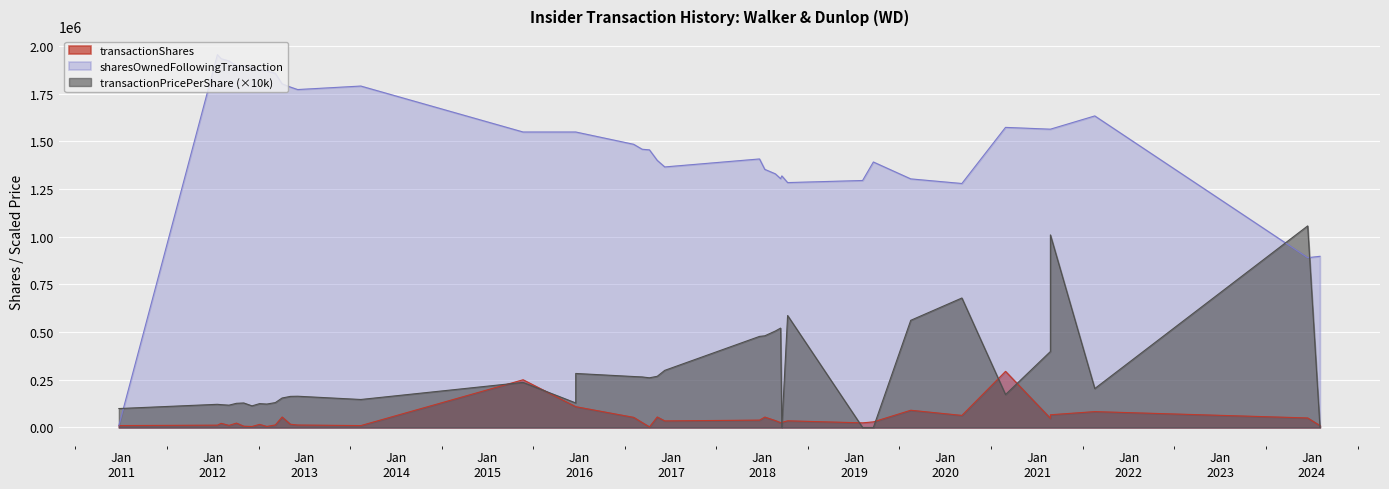

Which series changed the most between 20 and 34?

sharesOwnedFollowingTransaction